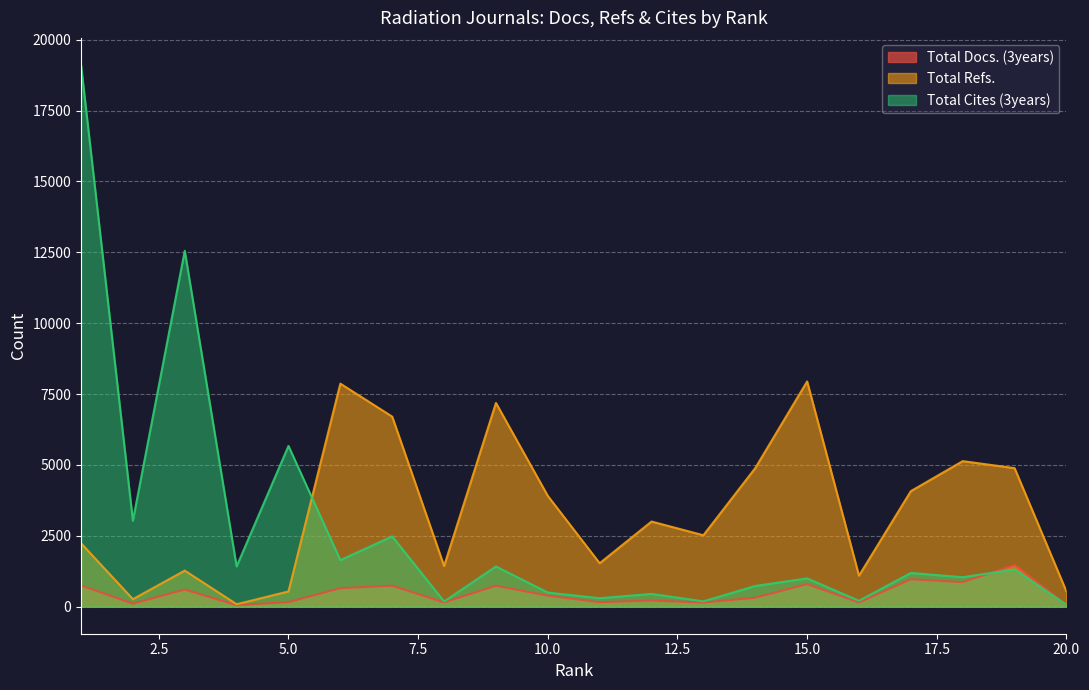

What is the value of the Total Cites (3years) point at the 13th from the left?

187